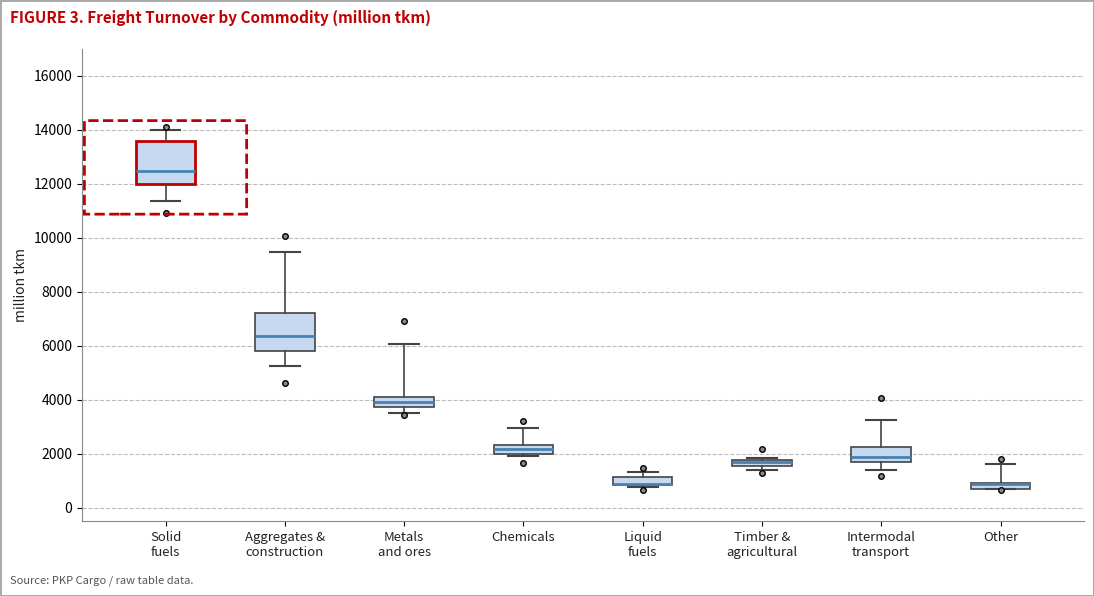

Where is the lower edge of the box for Other on the y-axis? The values are not printed on the chart, so give them approximately, as read against the axis.

800